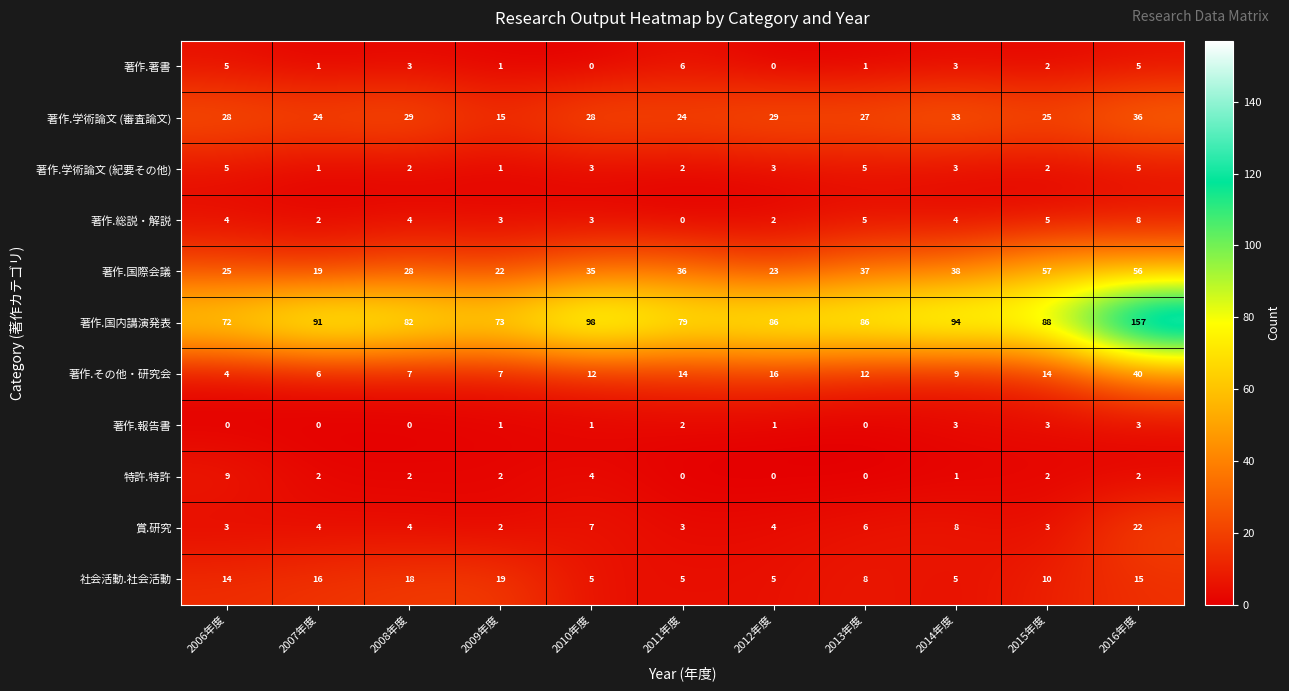

At how many categories does at least one series exceed 77?

9